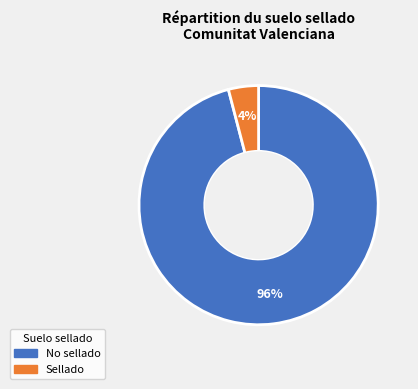

Is there a majority slice in this chart?

Yes